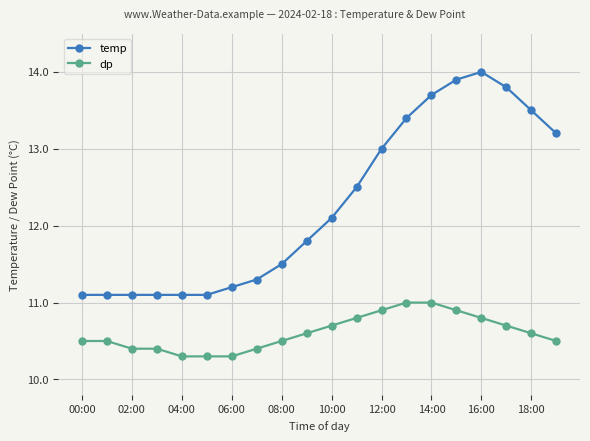

Does the chart display data point markers on the line(s)?

Yes